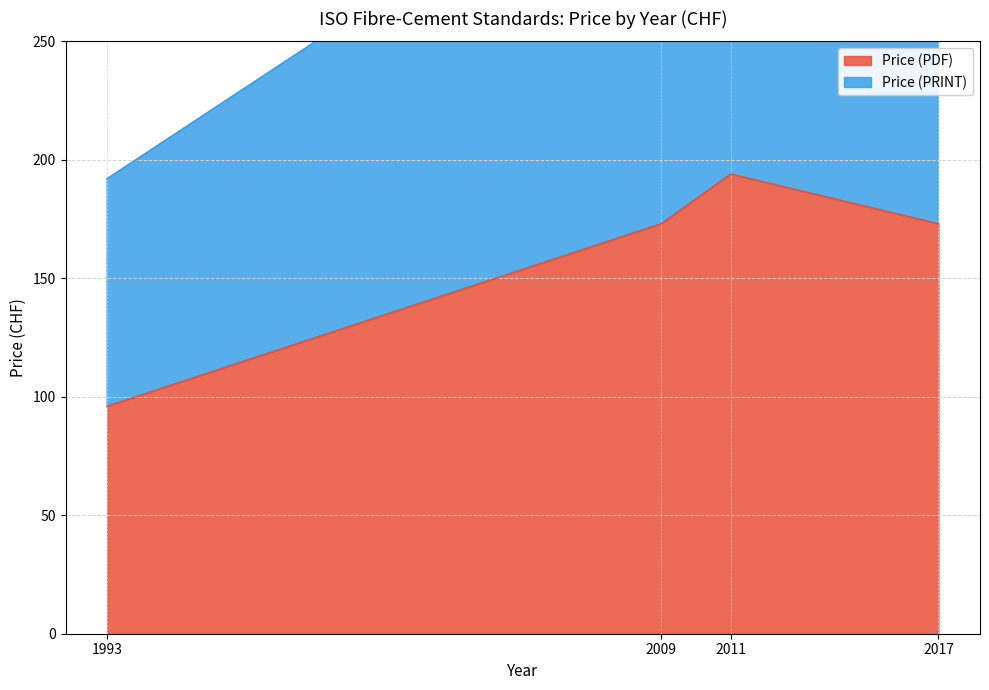

True or false: Price (PDF) and Price (PRINT) intersect in this chart.

False